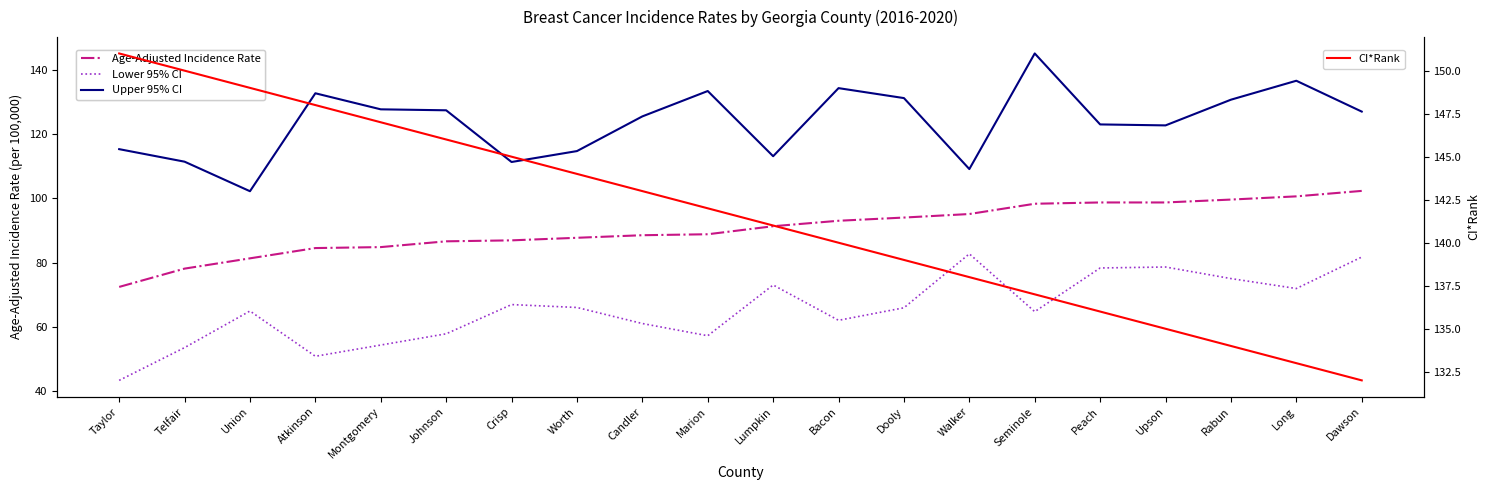

What position from the right is Upson?

4